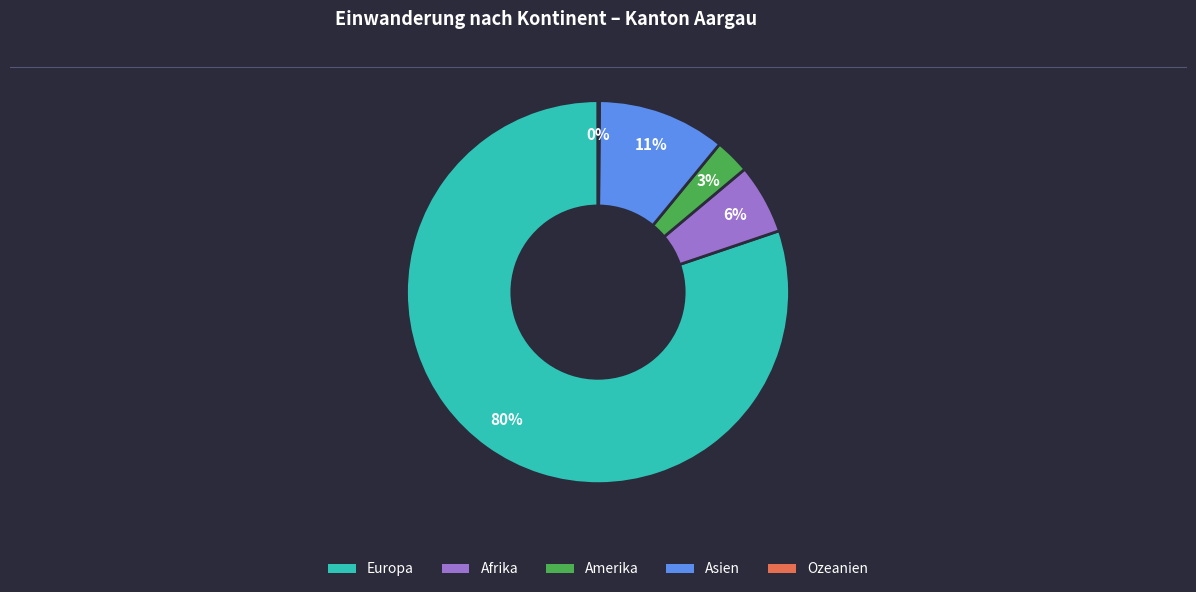

Which has a higher value, Amerika or Afrika?

Afrika